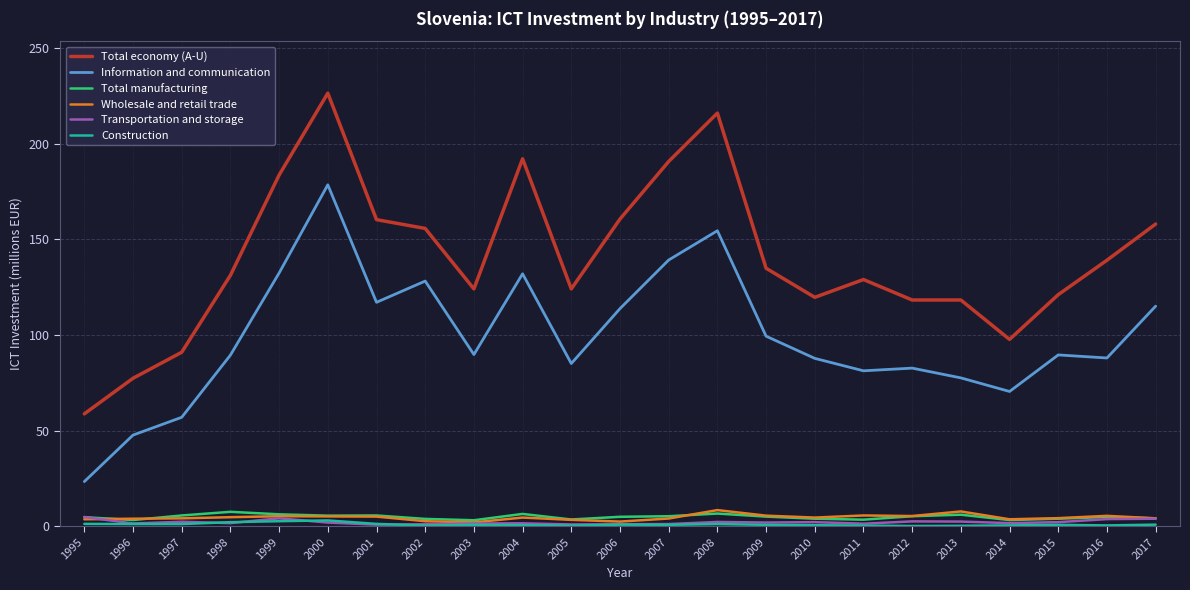

At which category is the sum across all series the highest?

2000